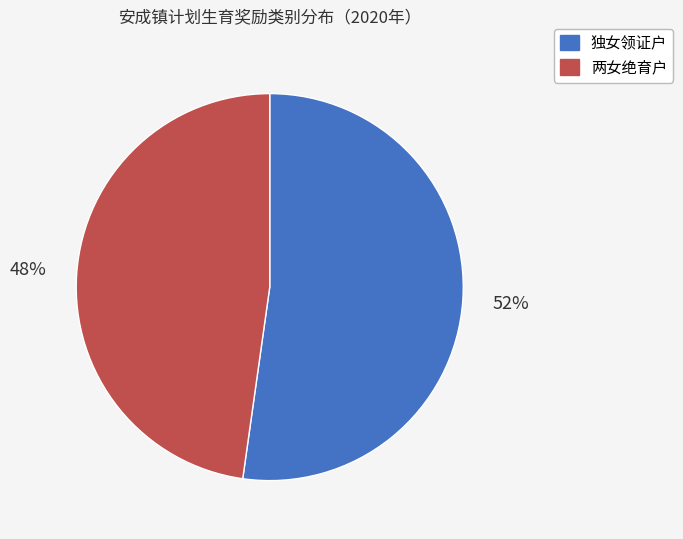

What is the majority slice?

独女领证户